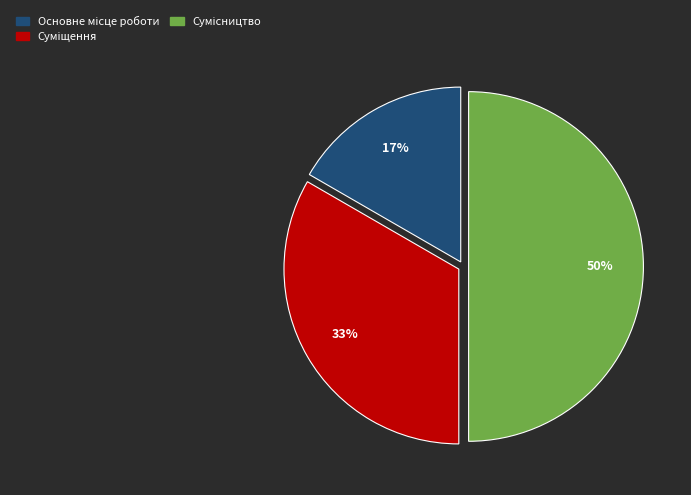

To the nearest percent, what is the difference between the largest and smallest slice percentages?

33%